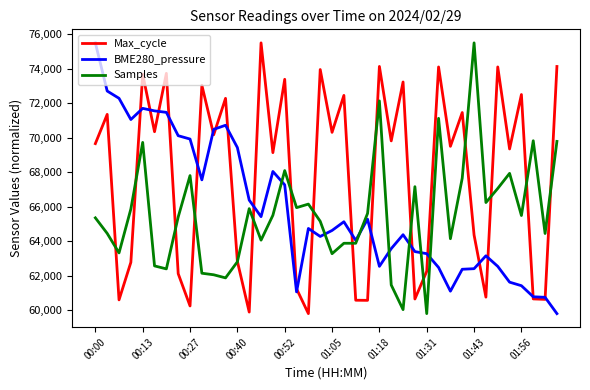

Which series has the largest total across all categories?

Max_cycle